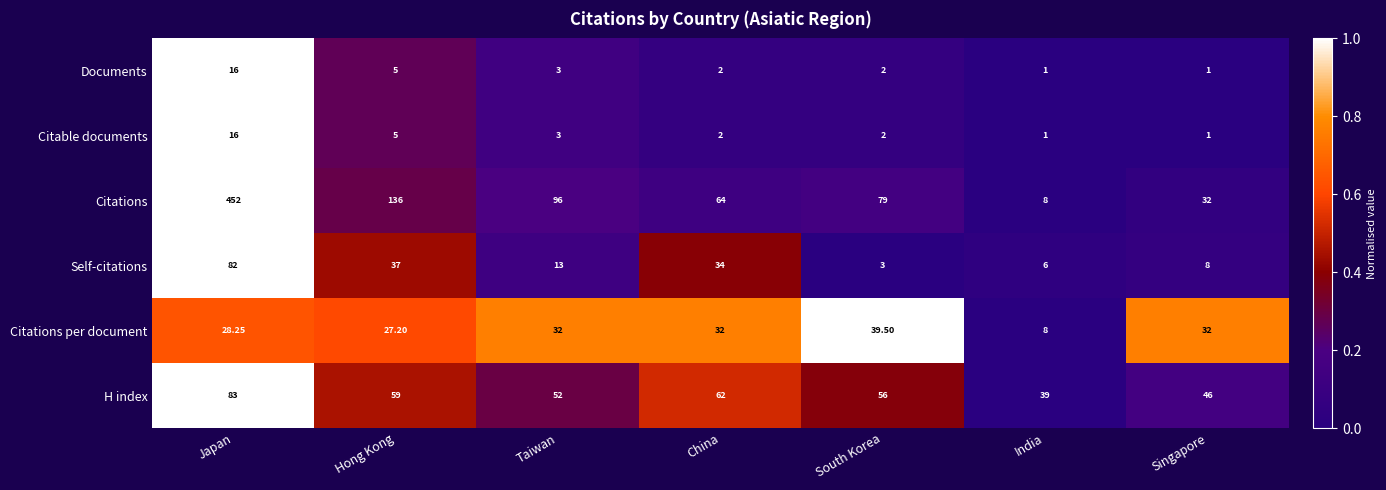

At which label does Citations per document reach its peak?

South Korea